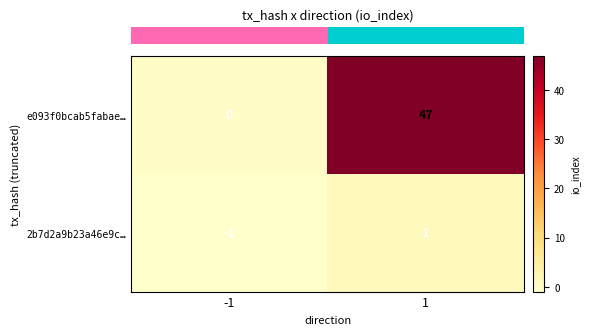

Reading left to right, what are all the values shown in this chart?

e093f0bcab5fabae…: -1=0	1=47
2b7d2a9b23a46e9c…: -1=-1	1=1